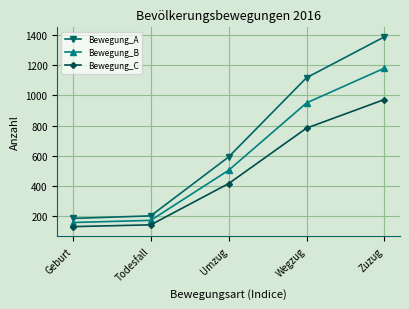

List the series in order of their peak value, highest first.

Bewegung_A, Bewegung_B, Bewegung_C